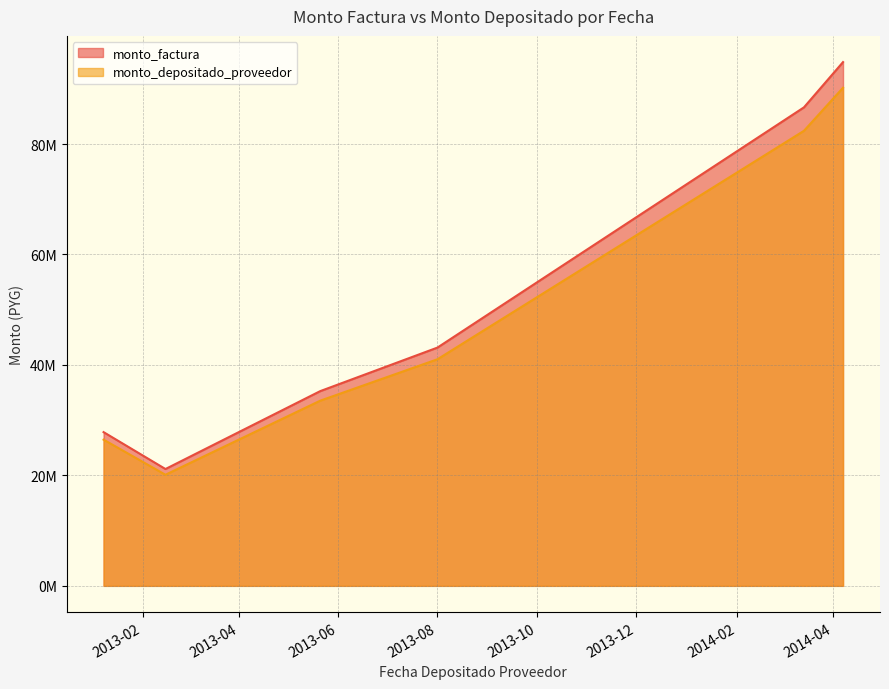

The monto_factura series shows 21153000 at 2013-02-15. True or false?

True